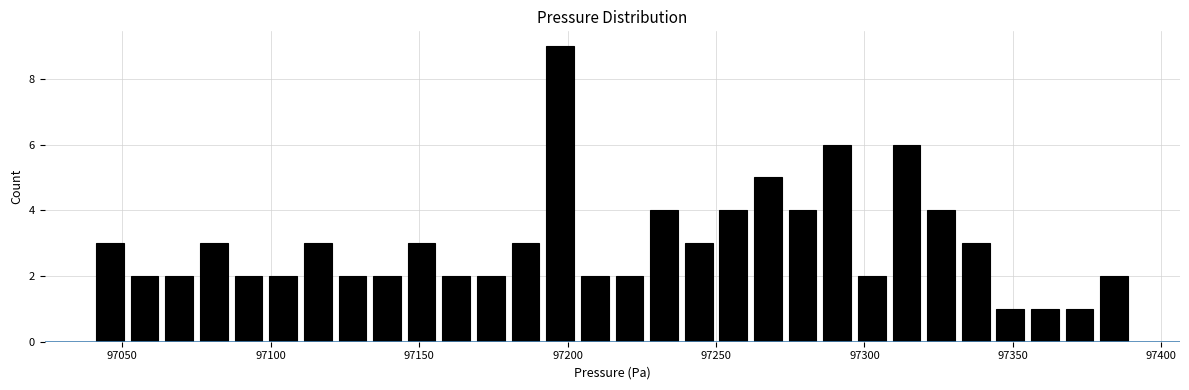

Around what value on the x-axis is the tallest bar? Give the approximate position of its centre, as read against the axis.

97200